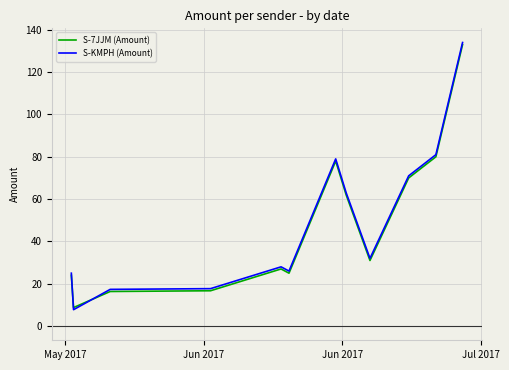

Which series has the largest range (max minus min)?

S-KMPH (Amount)